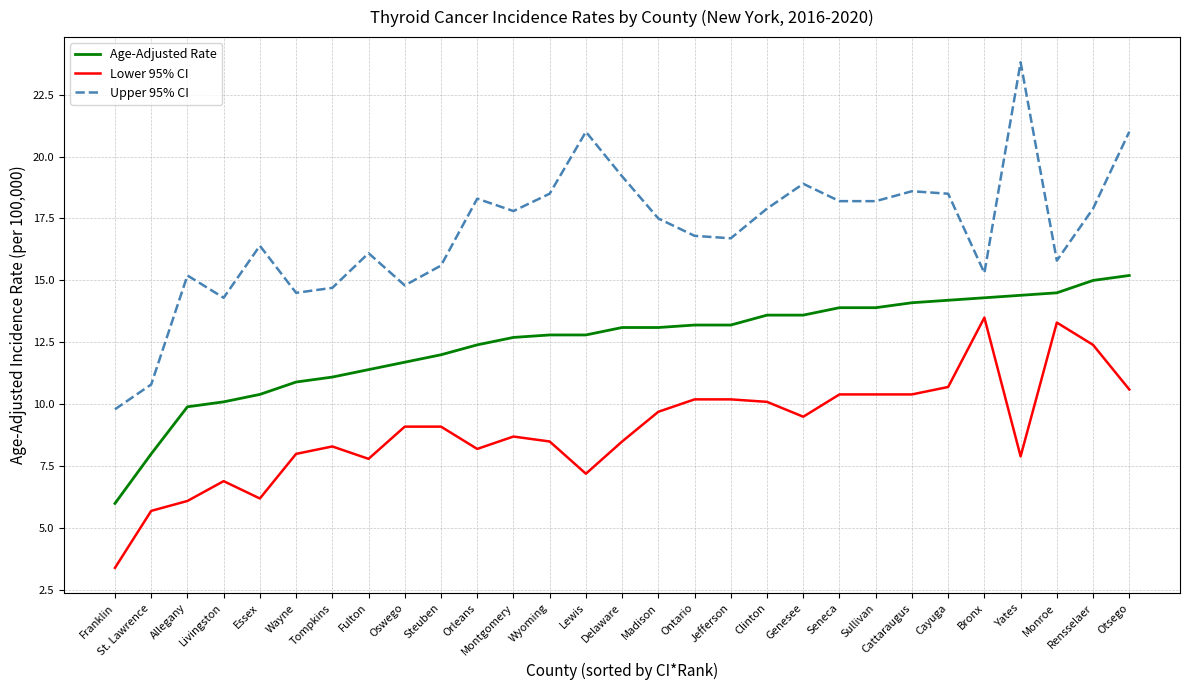

How many values in the Age-Adjusted Rate series are below 13?

14